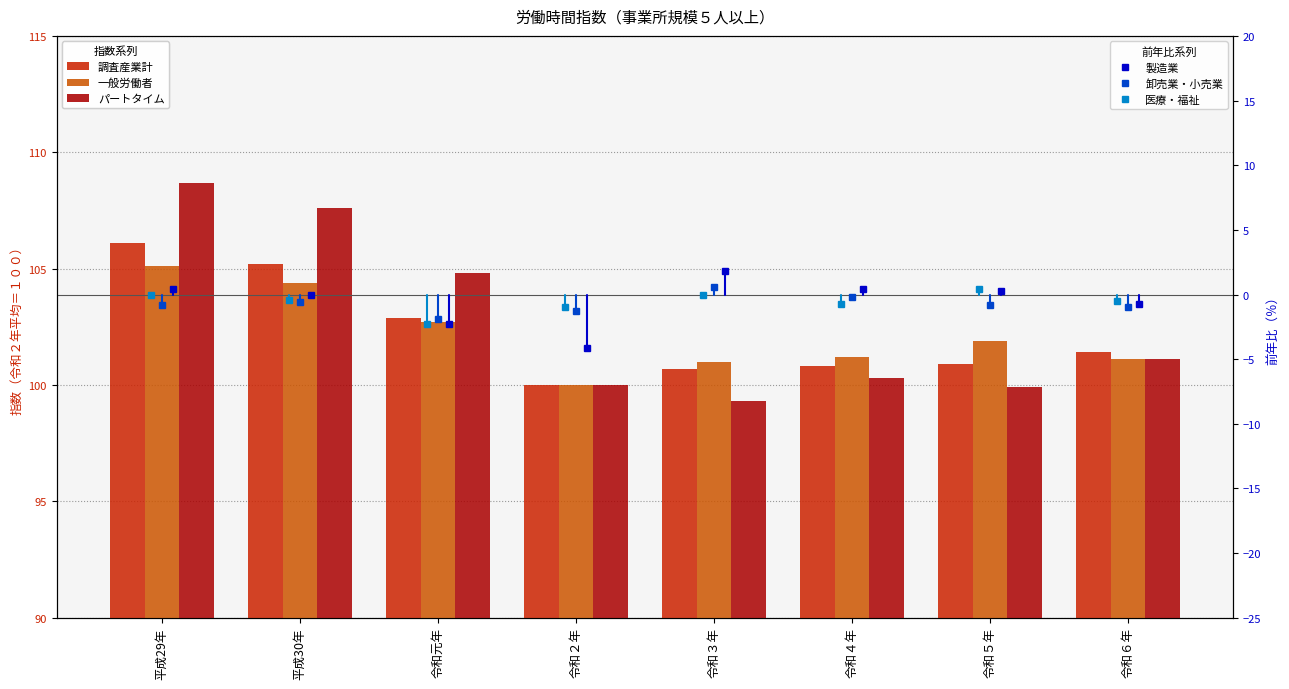

What is the label of the 8th bar from the left?

令和６年